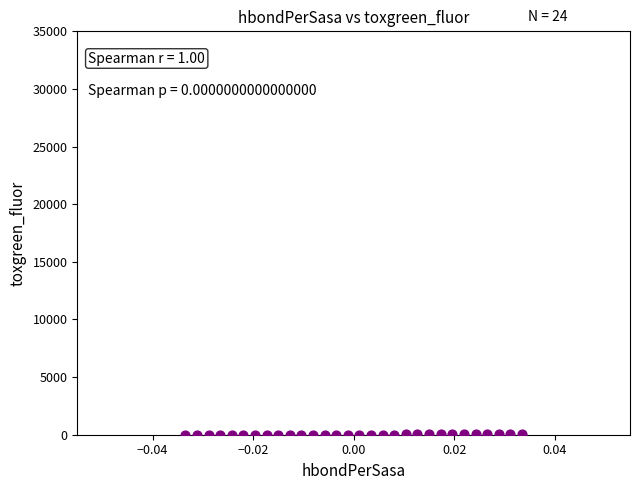

What is the range of Y values (max minus min)?

21.8